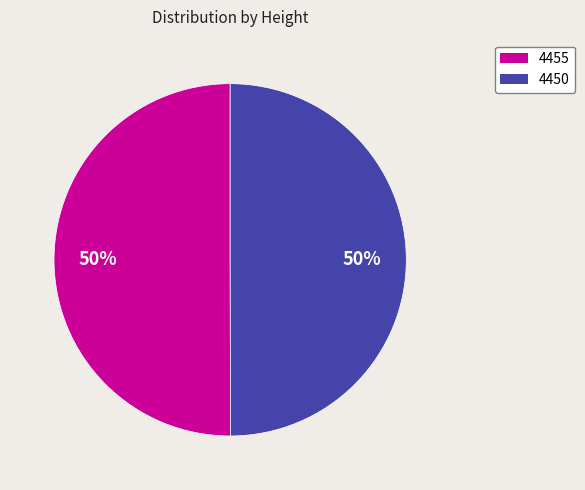

True or false: 4455 accounts for 37% of the total.

False